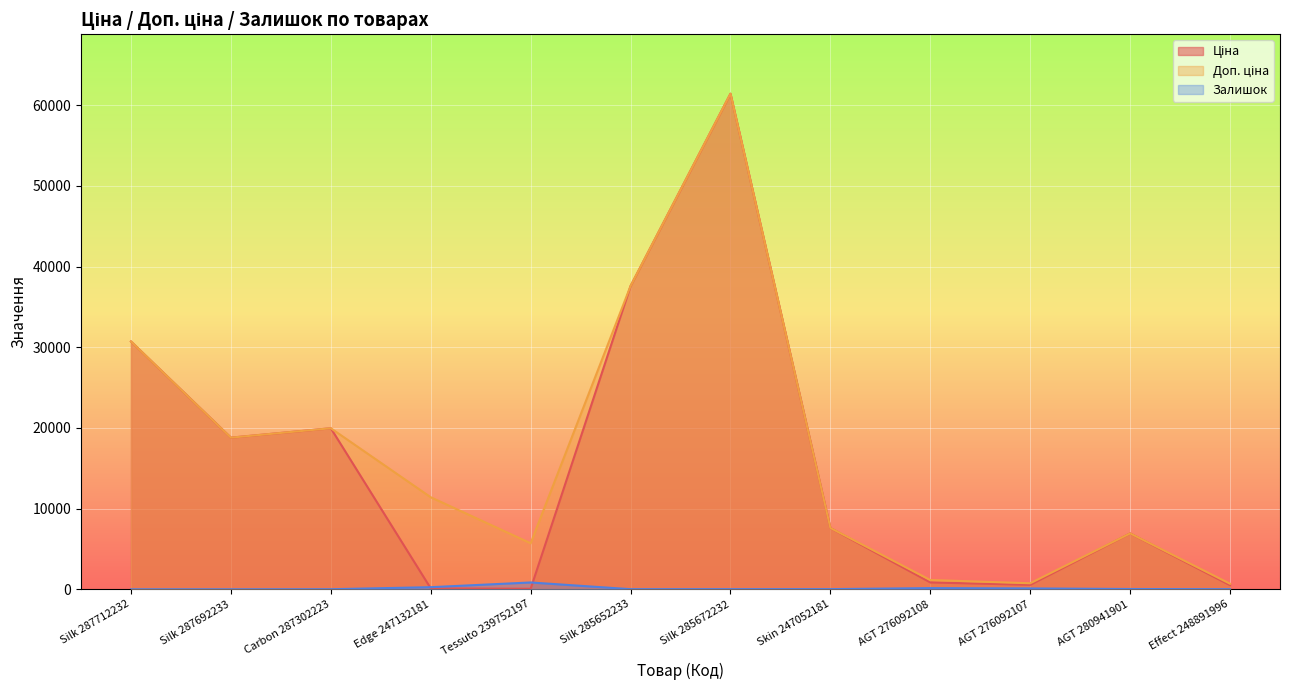

What is the maximum value for Доп. ціна?

61434.3